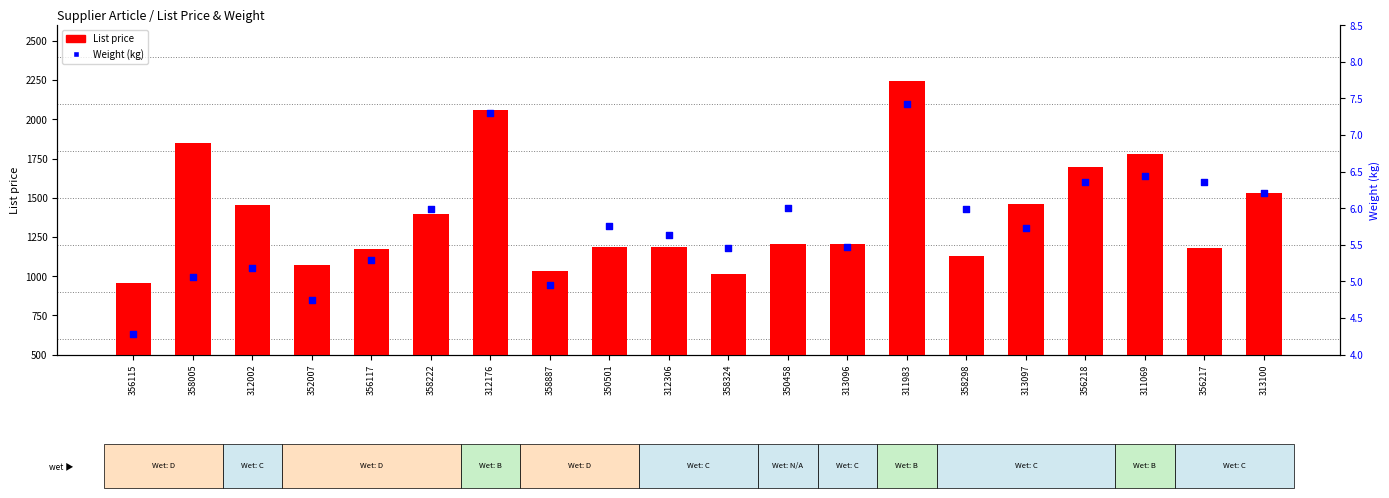

Which series has the largest total across all categories?

List price